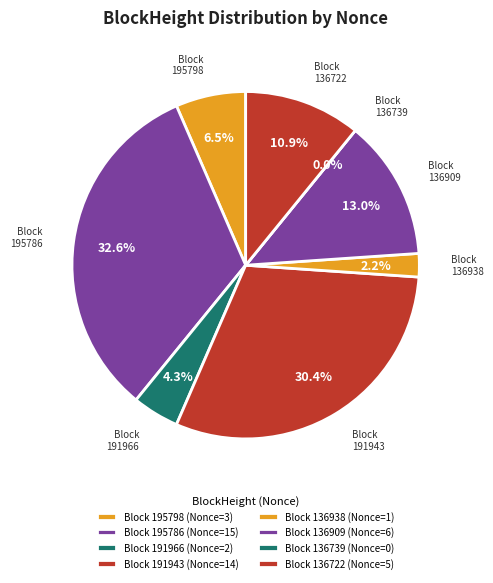

True or false: 136938 accounts for 2% of the total.

True